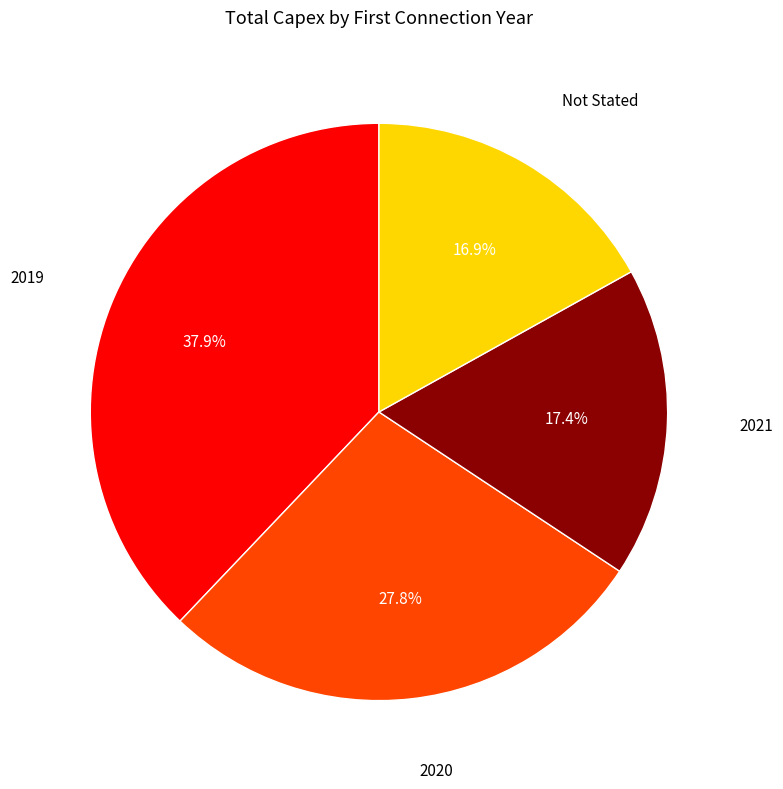

Is there any slice that represents more than half of the pie?

No